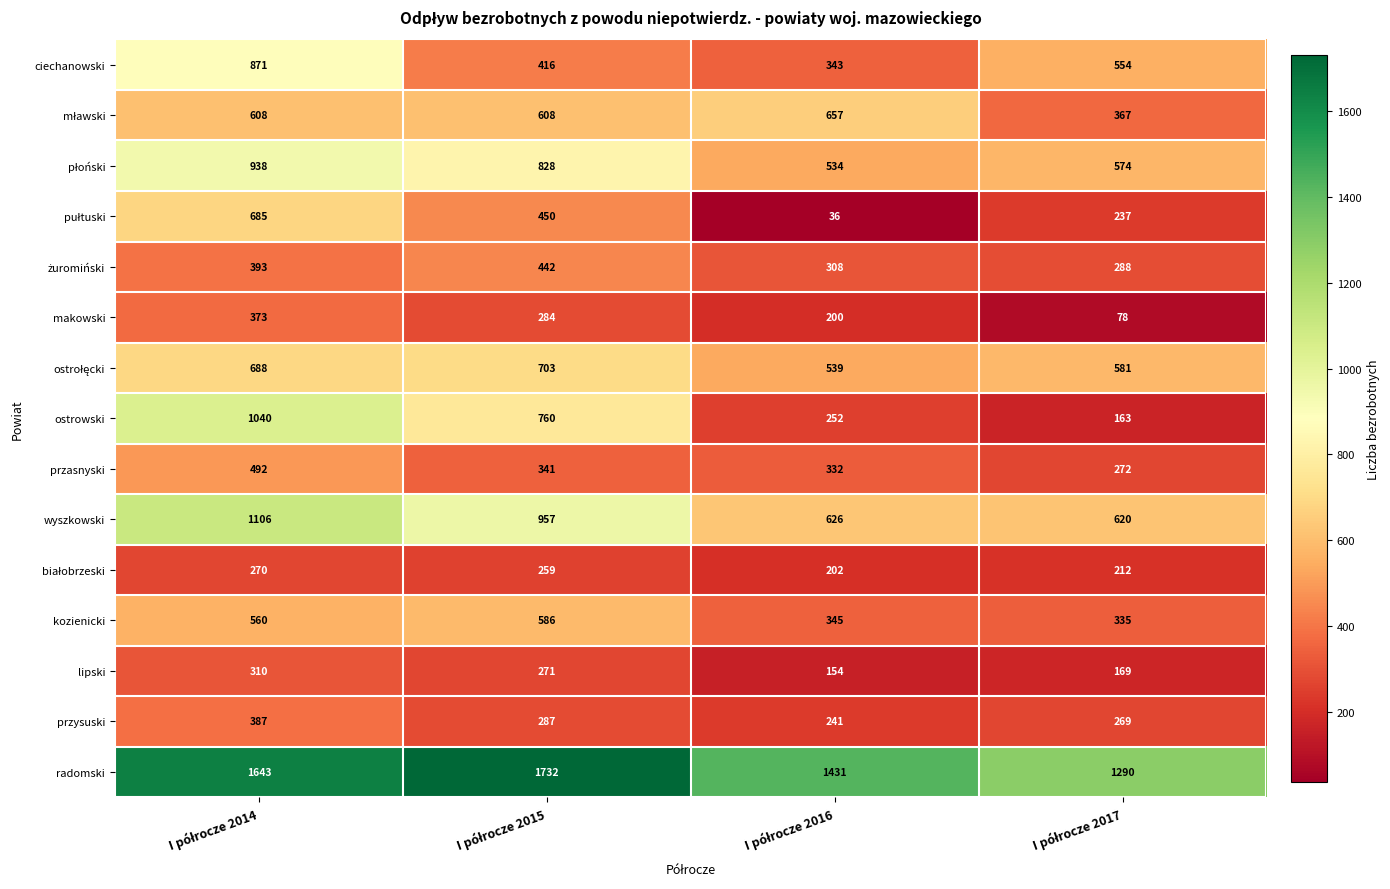

Count the makowski values in the range 200 to 373.

3